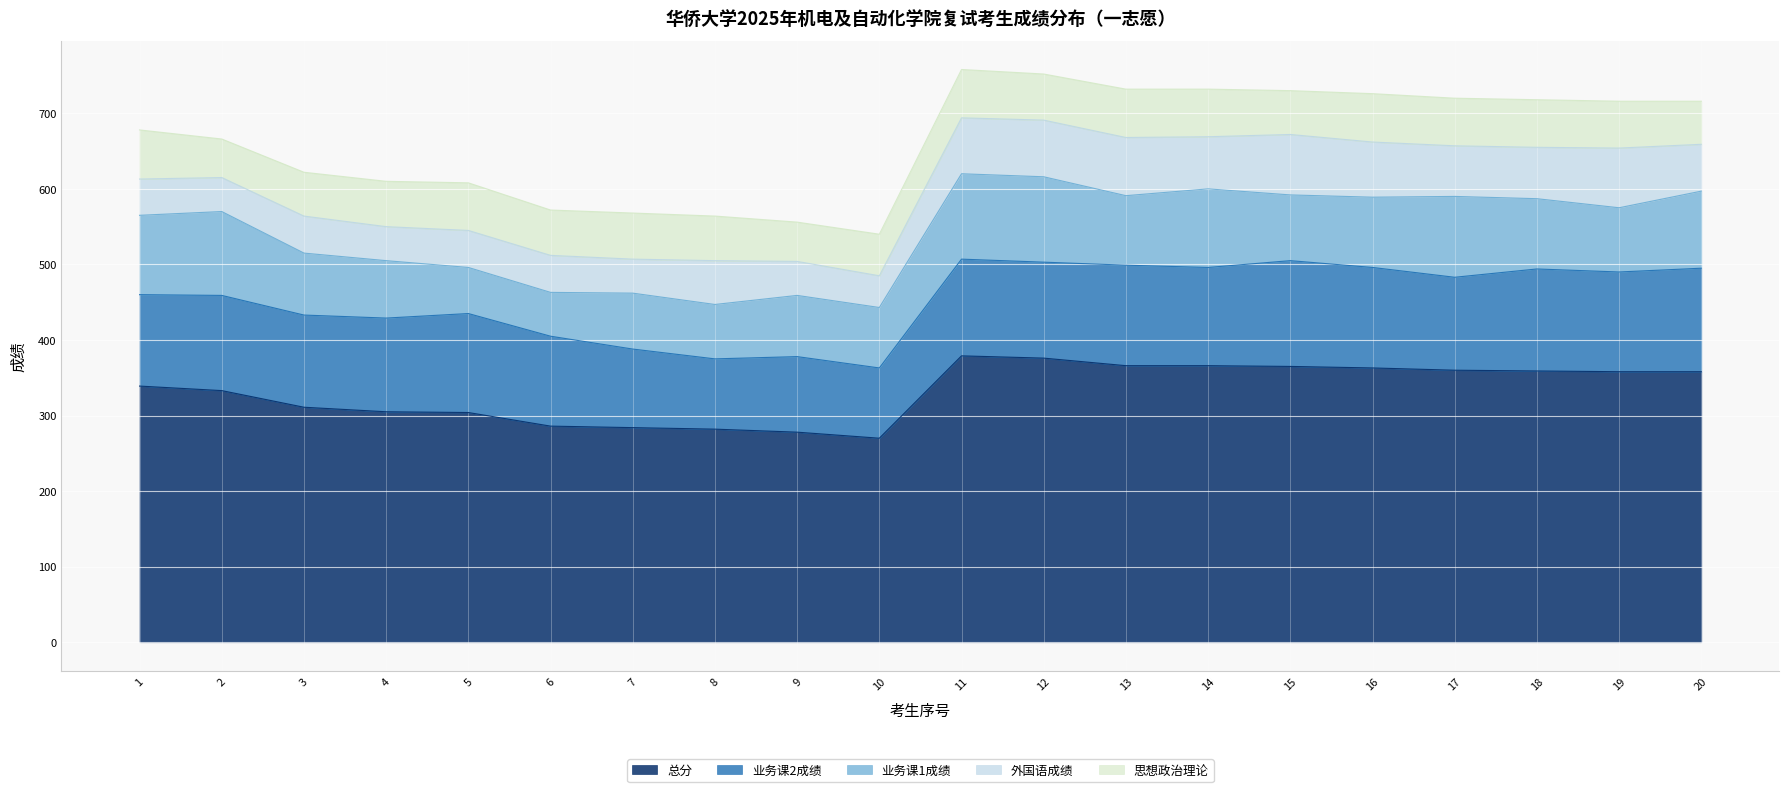

Is it true that 业务课2成绩 equals 180 at 16?

False